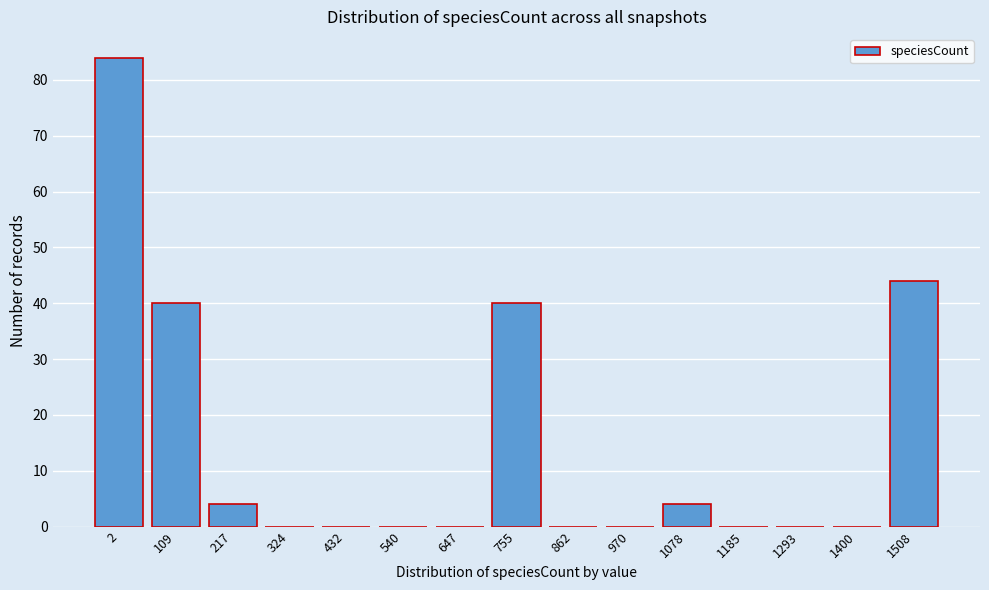

Reading left to right, extract all data points from this chart.

2=84	109=40	217=4	324=0	432=0	540=0	647=0	755=40	862=0	970=0	1078=4	1185=0	1293=0	1400=0	1508=44